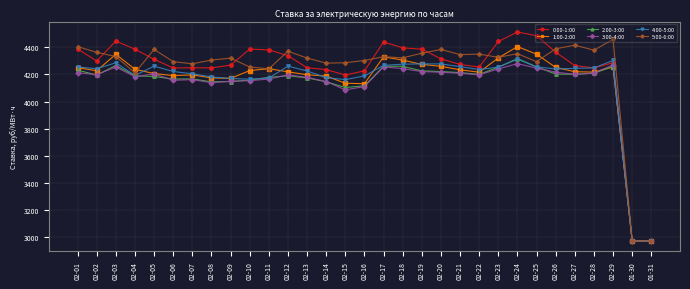

The 2:00-3:00 series shows 7447.7 at 02-04. True or false?

False